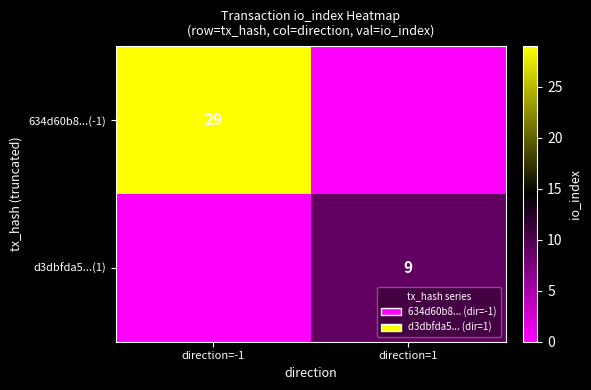

Which label corresponds to the smallest value in the chart?

direction=1